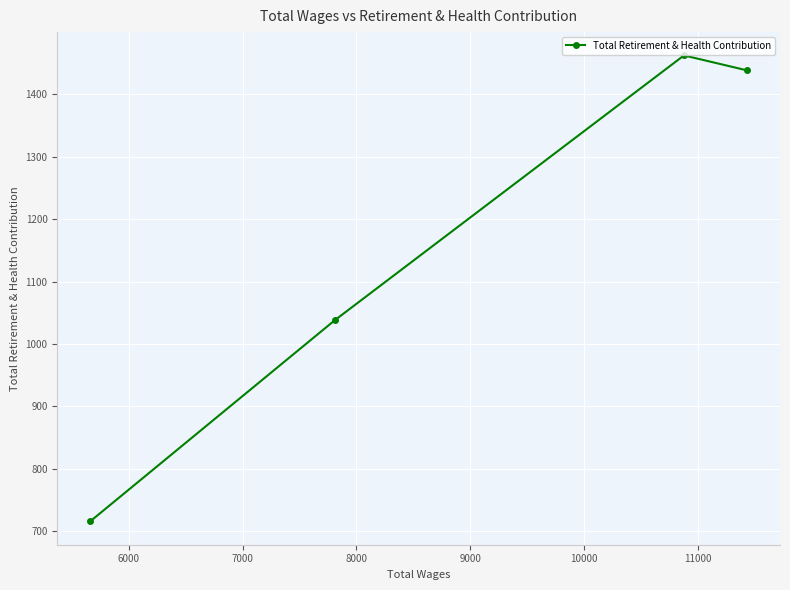

What is the minimum value shown in the chart?

716